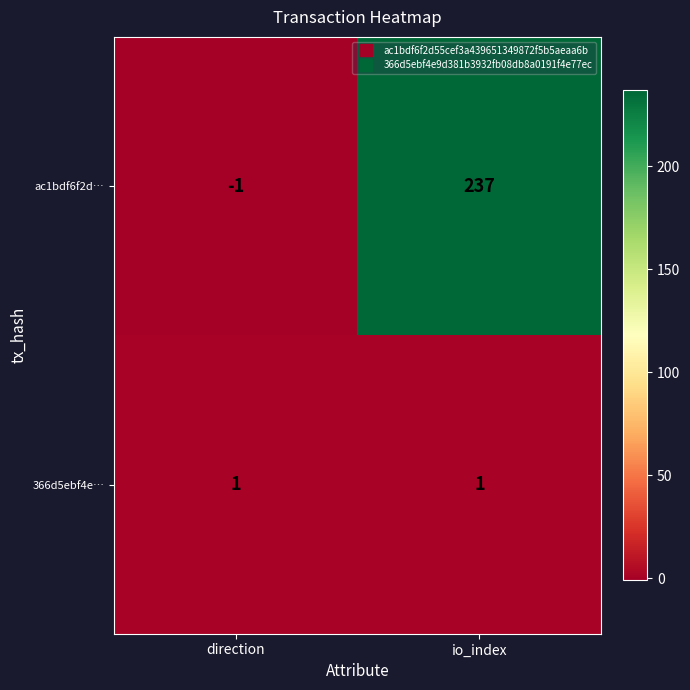

The 366d5ebf4e… series shows 1 at direction. True or false?

True